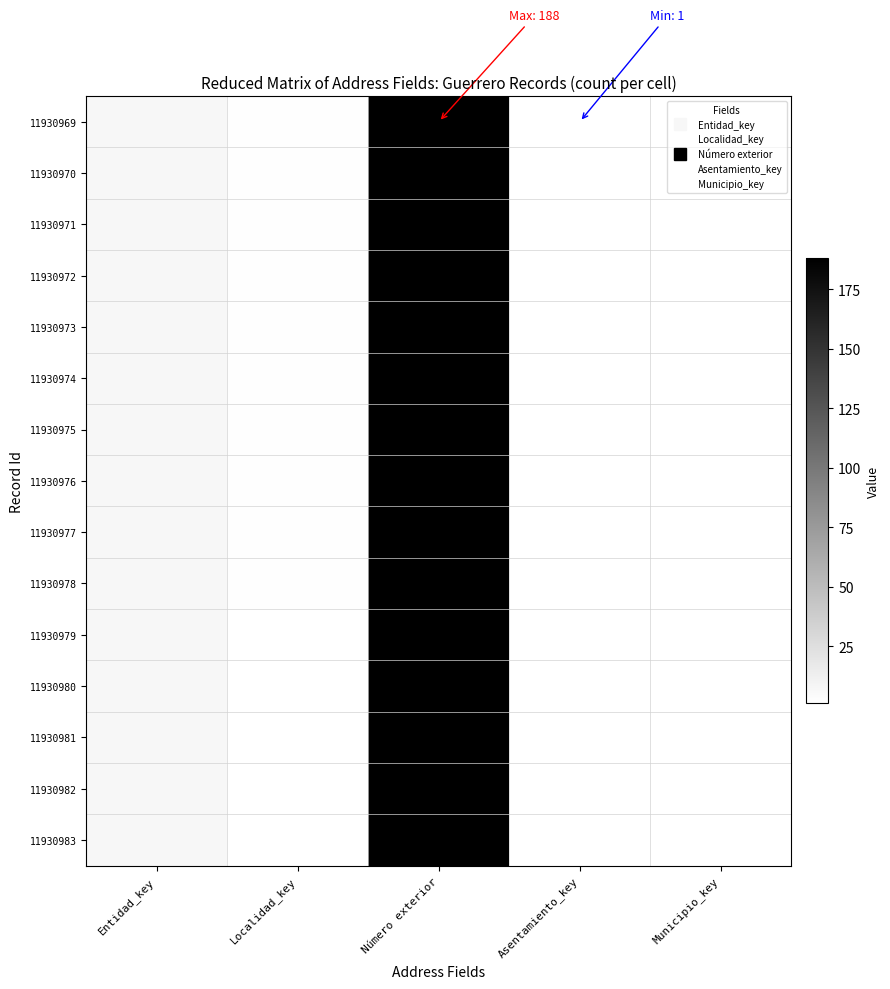

Reading left to right, list all the values displayed in this chart.

11930969: Entidad_key=7	Localidad_key=2	Número exterior=188	Asentamiento_key=1	Municipio_key=1
11930970: Entidad_key=7	Localidad_key=2	Número exterior=188	Asentamiento_key=1	Municipio_key=1
11930971: Entidad_key=7	Localidad_key=2	Número exterior=188	Asentamiento_key=1	Municipio_key=1
11930972: Entidad_key=7	Localidad_key=2	Número exterior=188	Asentamiento_key=1	Municipio_key=1
11930973: Entidad_key=7	Localidad_key=2	Número exterior=188	Asentamiento_key=1	Municipio_key=1
11930974: Entidad_key=7	Localidad_key=2	Número exterior=188	Asentamiento_key=1	Municipio_key=1
11930975: Entidad_key=7	Localidad_key=2	Número exterior=188	Asentamiento_key=1	Municipio_key=1
11930976: Entidad_key=7	Localidad_key=2	Número exterior=188	Asentamiento_key=1	Municipio_key=1
11930977: Entidad_key=7	Localidad_key=2	Número exterior=188	Asentamiento_key=1	Municipio_key=1
11930978: Entidad_key=7	Localidad_key=2	Número exterior=188	Asentamiento_key=1	Municipio_key=1
11930979: Entidad_key=7	Localidad_key=1	Número exterior=188	Asentamiento_key=1	Municipio_key=1
11930980: Entidad_key=7	Localidad_key=1	Número exterior=188	Asentamiento_key=1	Municipio_key=1
11930981: Entidad_key=7	Localidad_key=1	Número exterior=188	Asentamiento_key=1	Municipio_key=1
11930982: Entidad_key=7	Localidad_key=1	Número exterior=188	Asentamiento_key=1	Municipio_key=1
11930983: Entidad_key=7	Localidad_key=1	Número exterior=188	Asentamiento_key=1	Municipio_key=1